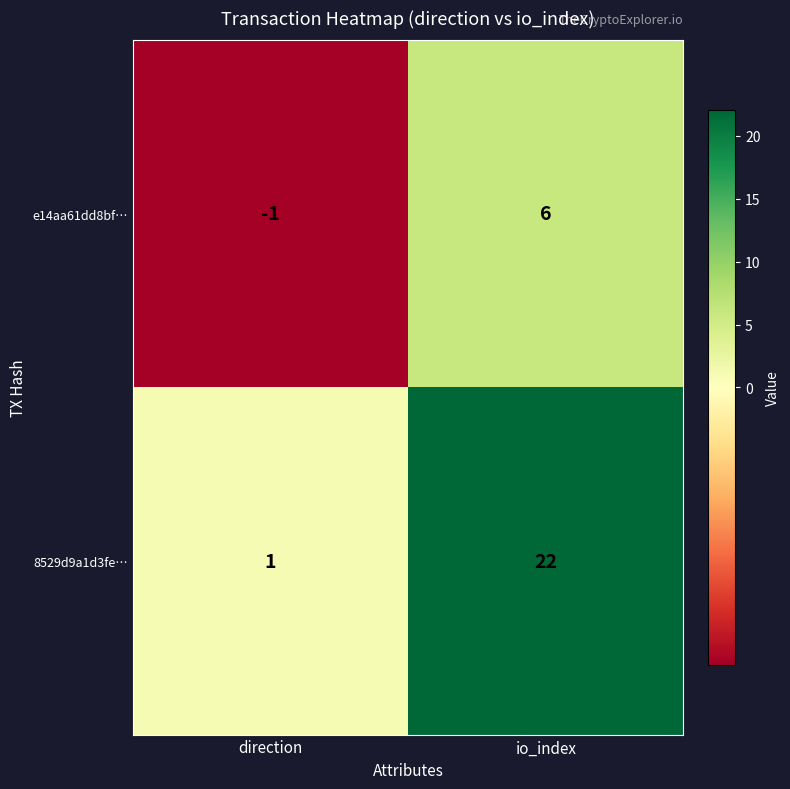

Rank the series at io_index from highest to lowest value.

8529d9a1d3fe…, e14aa61dd8bf…